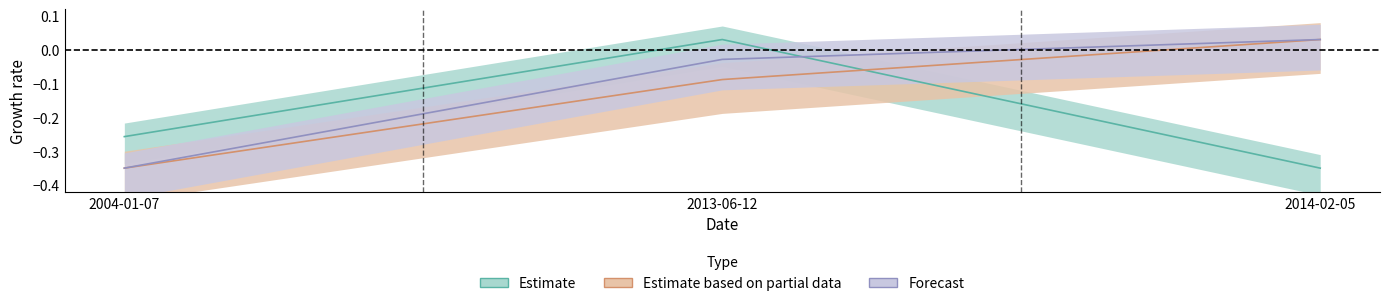

Reading left to right, list all the values displayed in this chart.

Estimate: -0.3	0.0	-0.3
Estimate based on partial data: -0.3	-0.1	0.0
Forecast: -0.3	-0.0	0.0